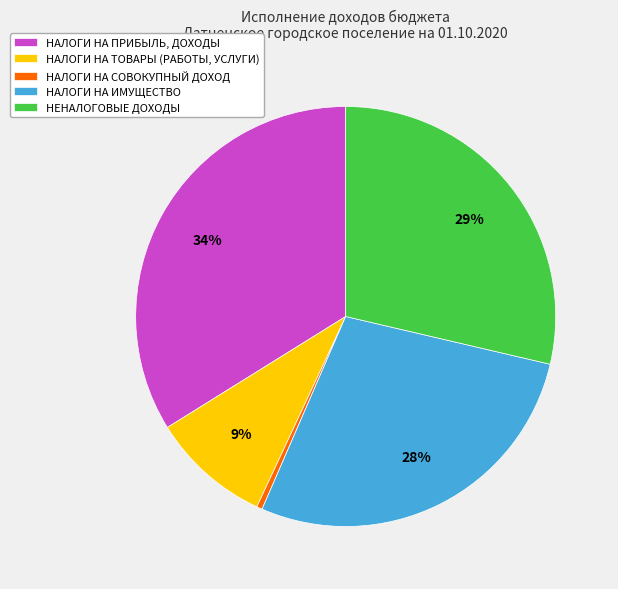

How many slices are in this pie chart?

5